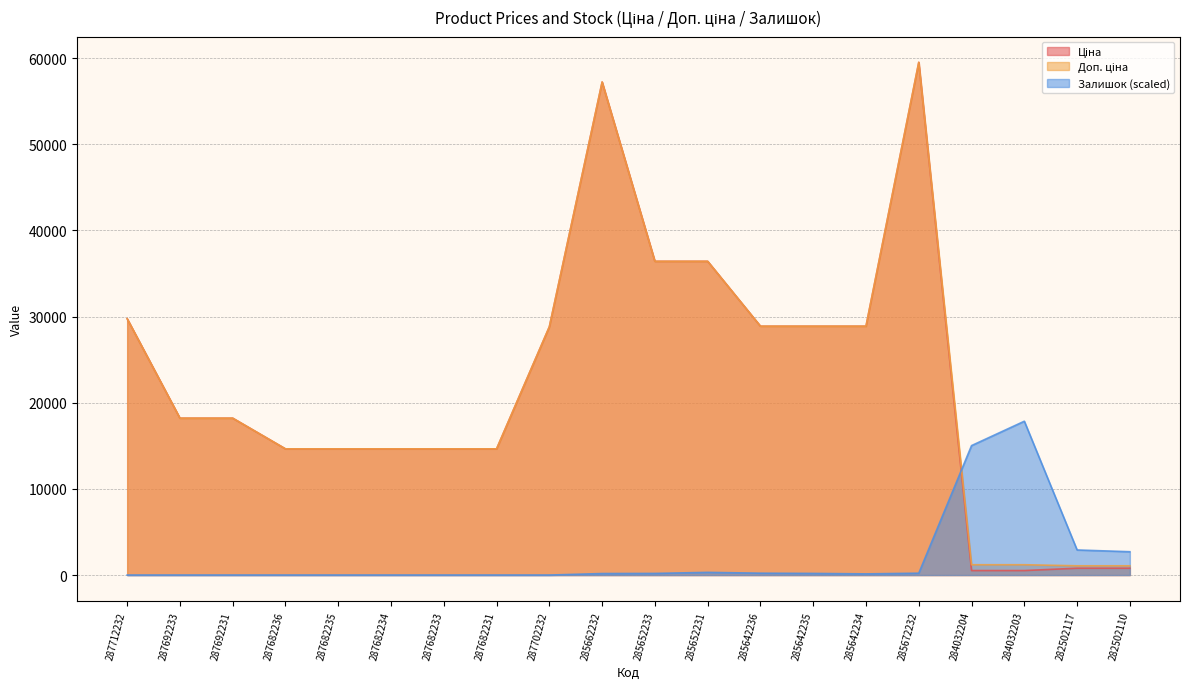

Reading right to left, transcribe all the data shown in this chart.

Ціна: 793.0	793.0	522.2	522.2	59523.0	28890.3	28890.3	28890.3	36424.0	36424.0	57235.5	28821.8	14649.6	14649.6	14649.6	14649.6	14649.6	18212.0	18212.0	29761.5
Доп. ціна: 1074.6	1074.6	1197.0	1197.0	59523.0	28890.3	28890.3	28890.3	36424.0	36424.0	57235.5	28821.8	14649.6	14649.6	14649.6	14649.6	14649.6	18212.0	18212.0	29761.5
Залишок: 2707.6	2910.7	17856.9	15027.4	216.6	135.4	189.5	216.6	311.4	189.5	176.0	0.0	0.0	0.0	0.0	0.0	0.0	0.0	0.0	0.0